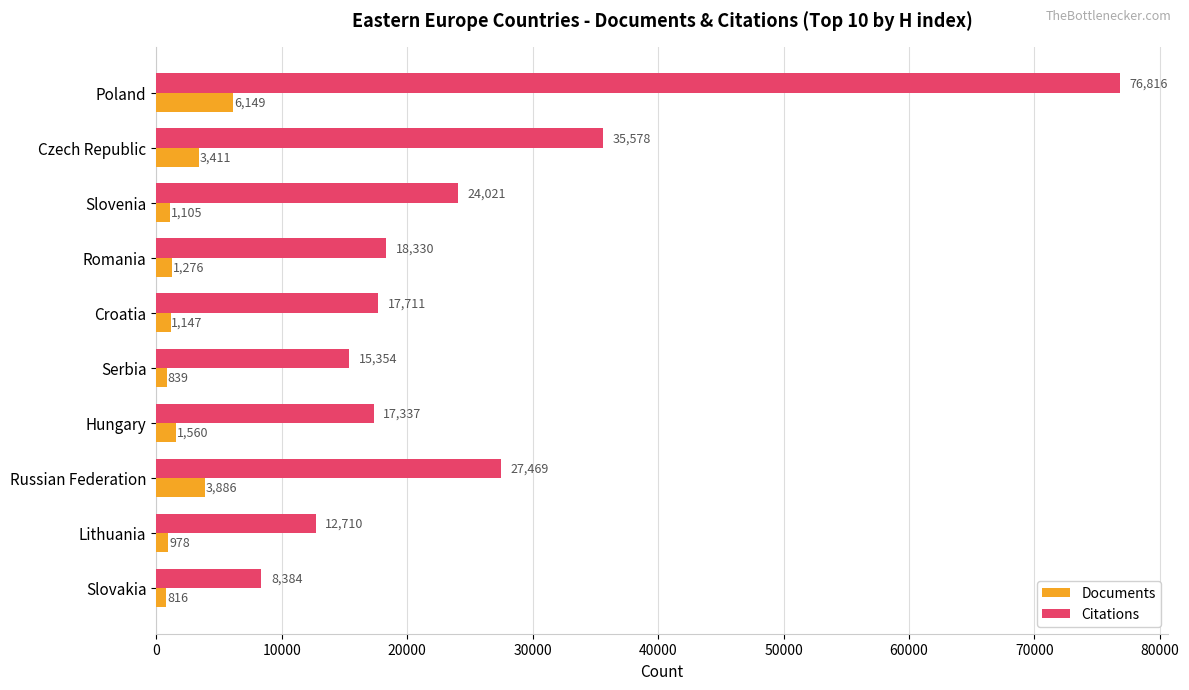

Is it true that Citations equals 15603 at Russian Federation?

False